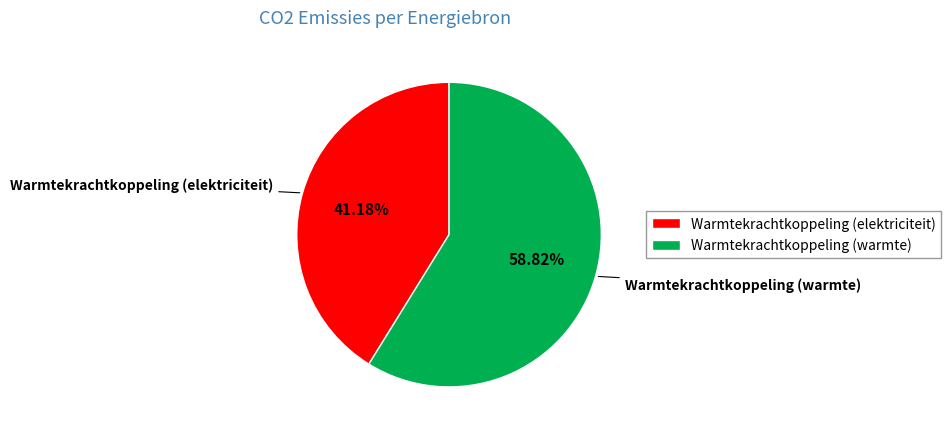

To the nearest percent, what portion does Warmtekrachtkoppeling (elektriciteit) represent?

41%